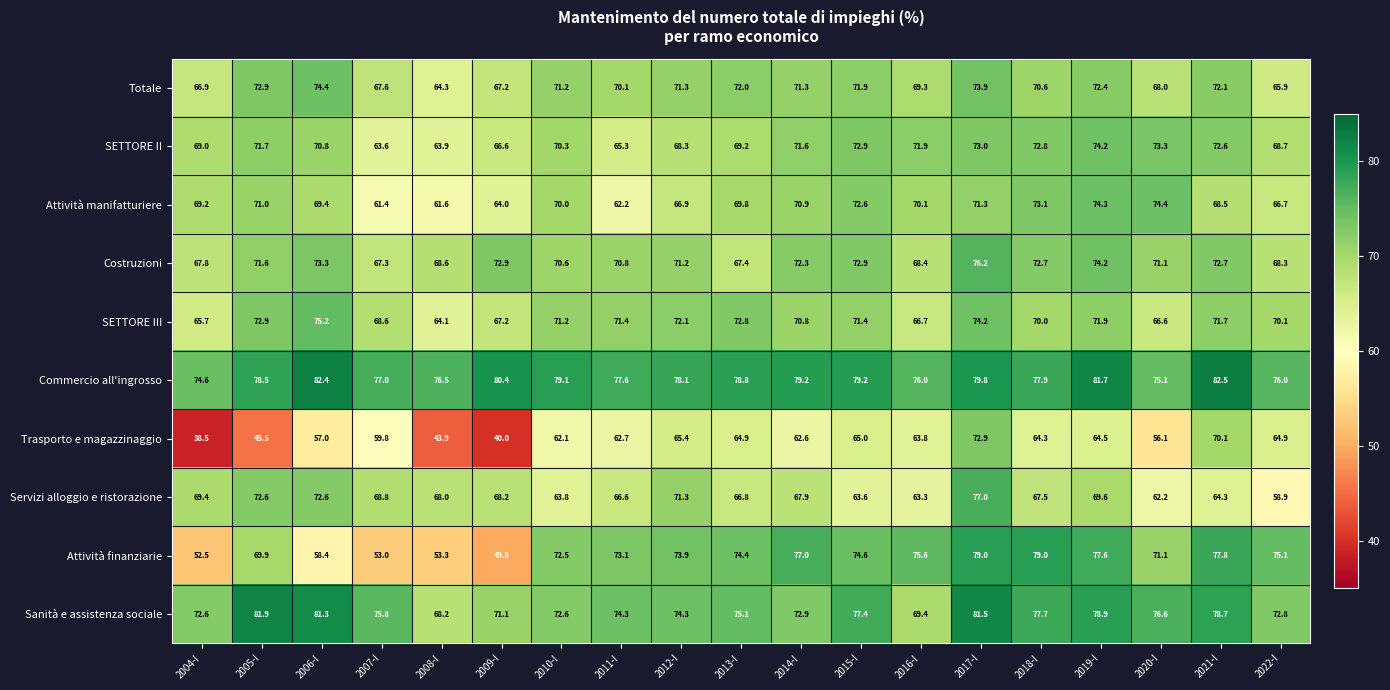

At which label does Attività finanziarie reach its minimum?

2009-I